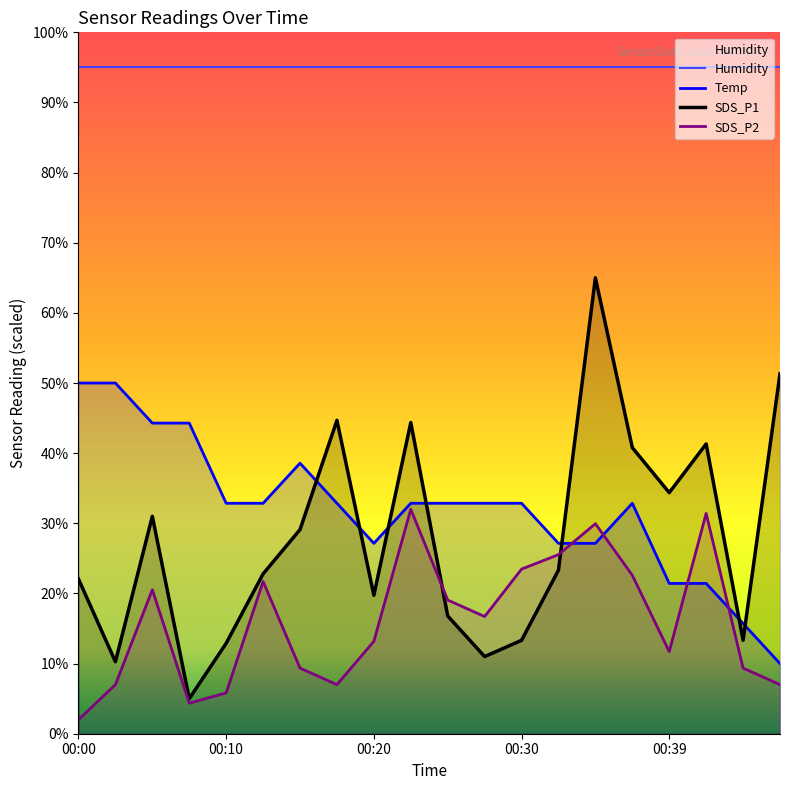

Is it true that Humidity equals 145.4 at 7?

False